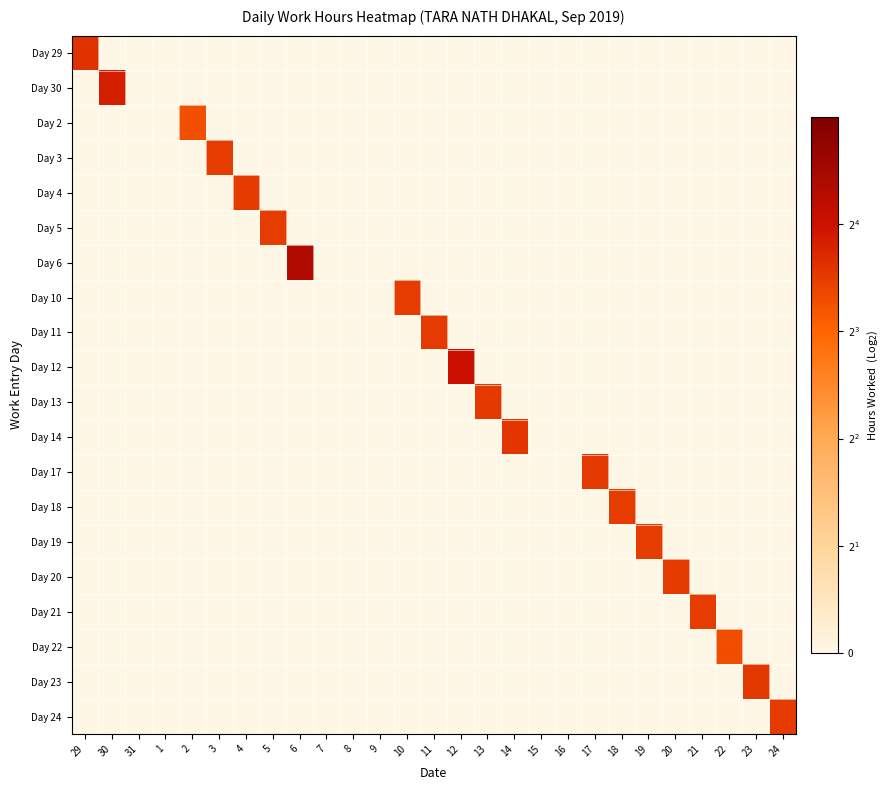

How many series are shown in this chart?

20